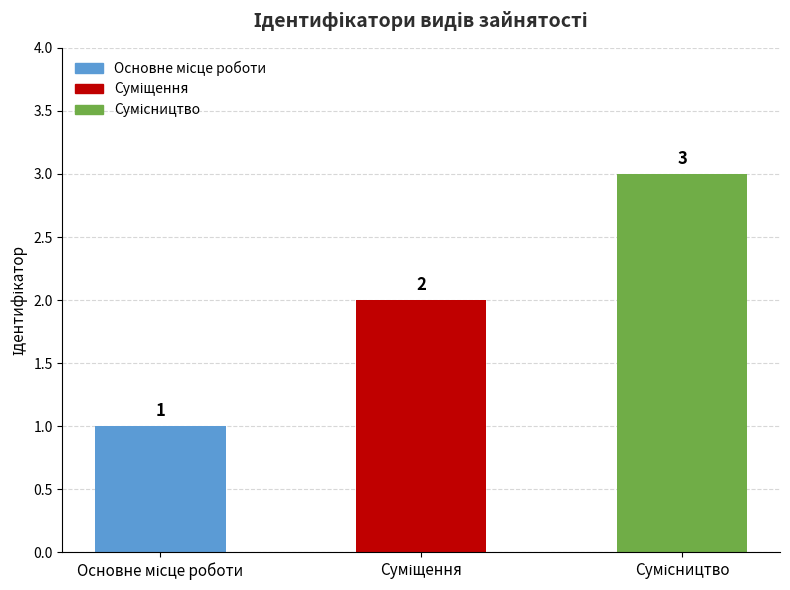

Count the values in the range 1 to 3.

3